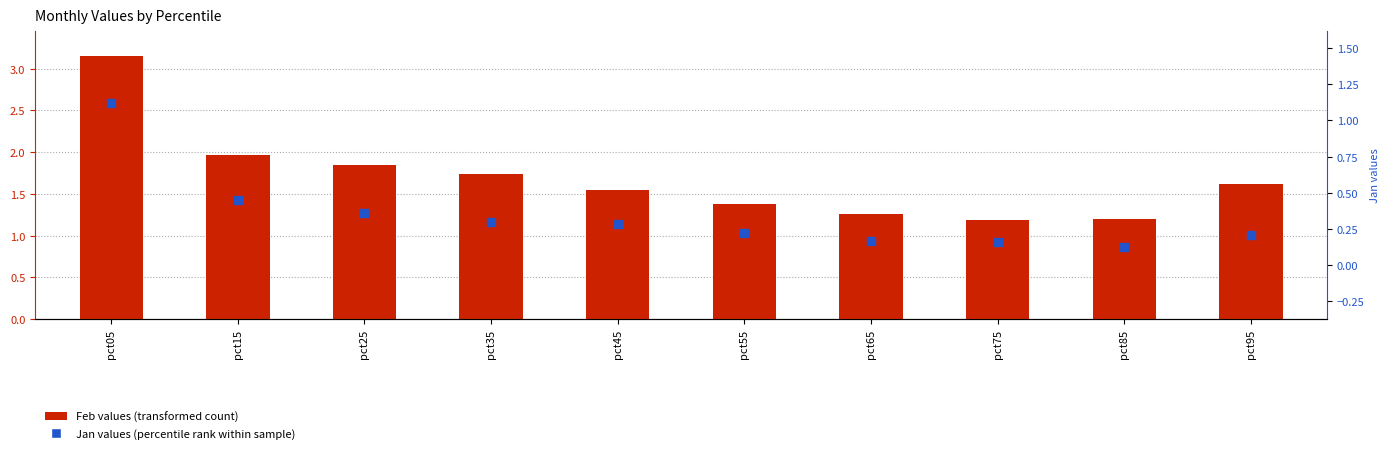

What is the total value across all series at pct25?

2.2